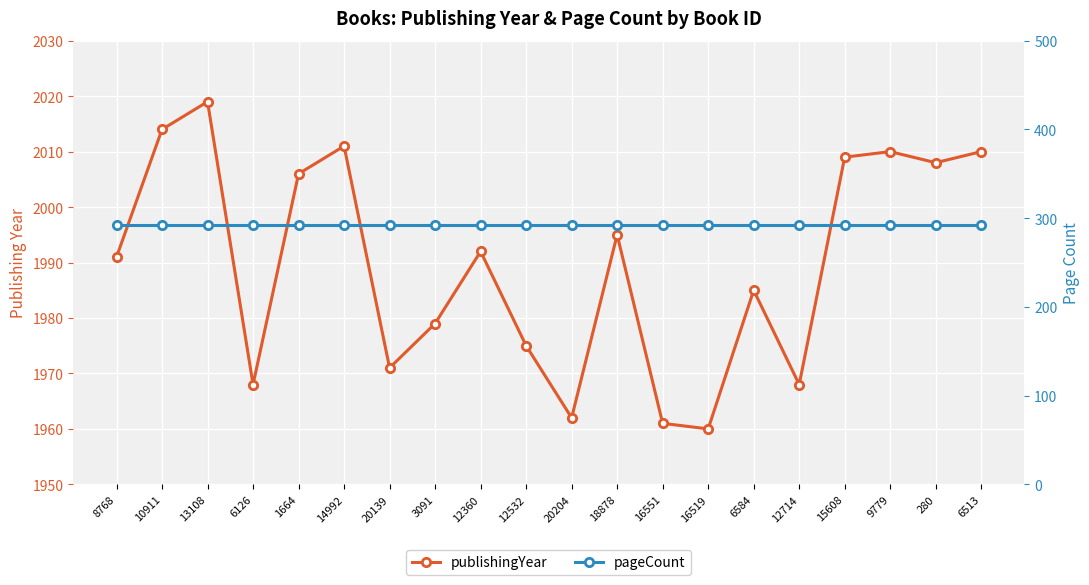

How many distinct data groups are displayed?

2